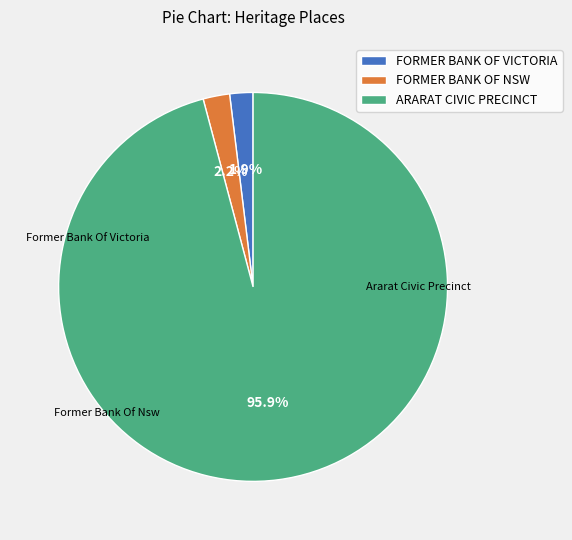

What percentage is the FORMER BANK OF VICTORIA slice, to the nearest percent?

2%